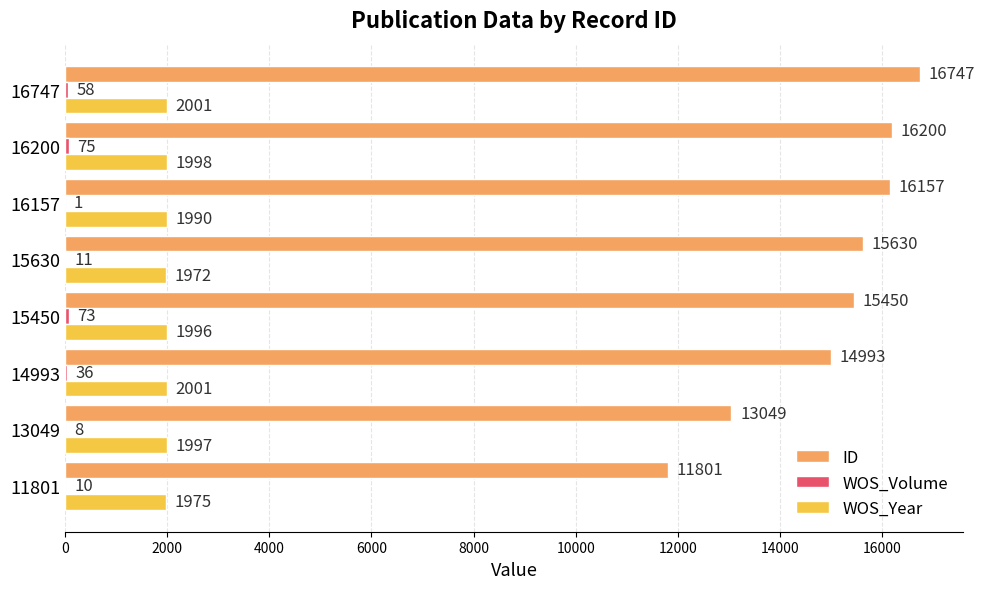

The value of WOS_Year at 14993 is 1193. True or false?

False